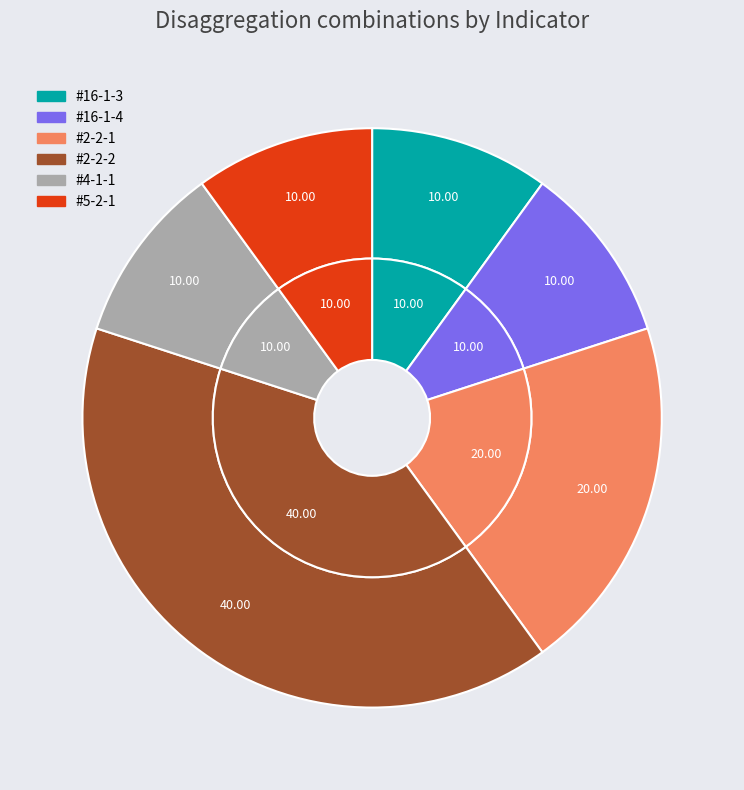

Combined, do #5-2-1 and #16-1-3 account for over 50%?

No